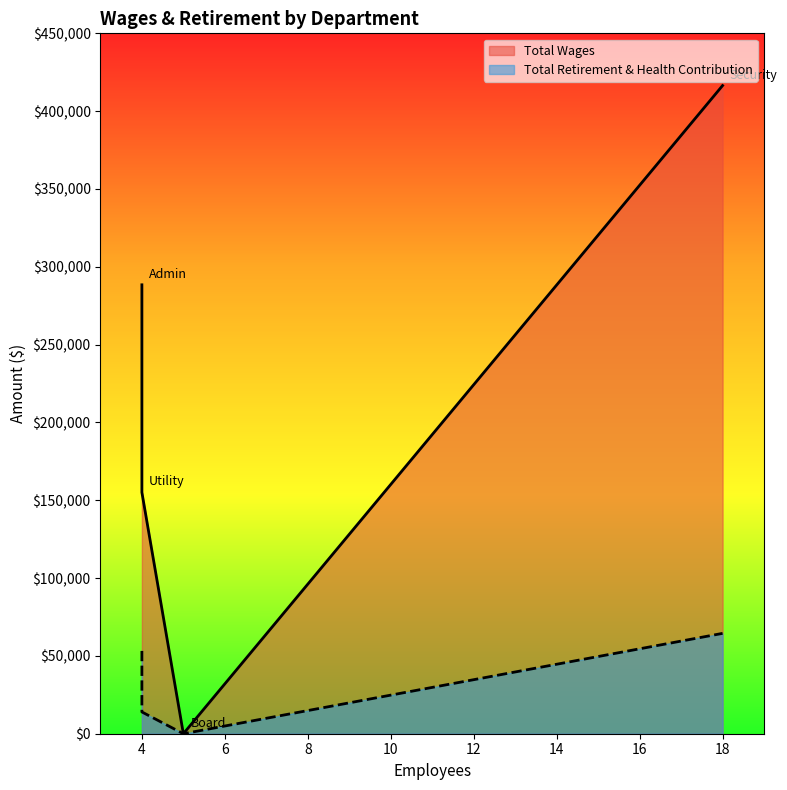

At Board, list the series in order from smallest to largest.

Total Wages, Total Retirement & Health Contribution